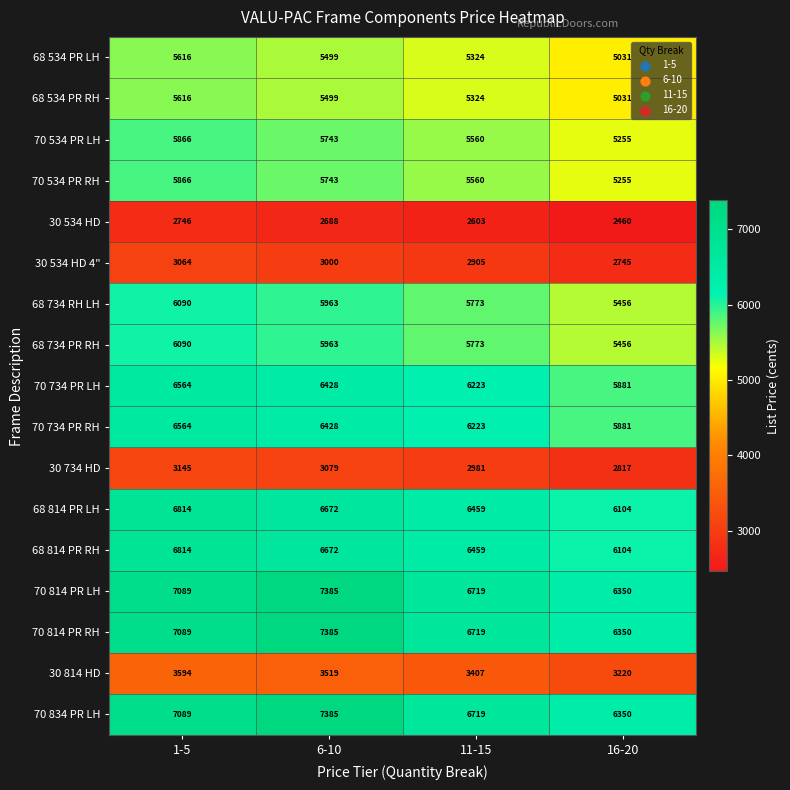

Which category has the highest value in the 70 734 PR LH series?

1-5